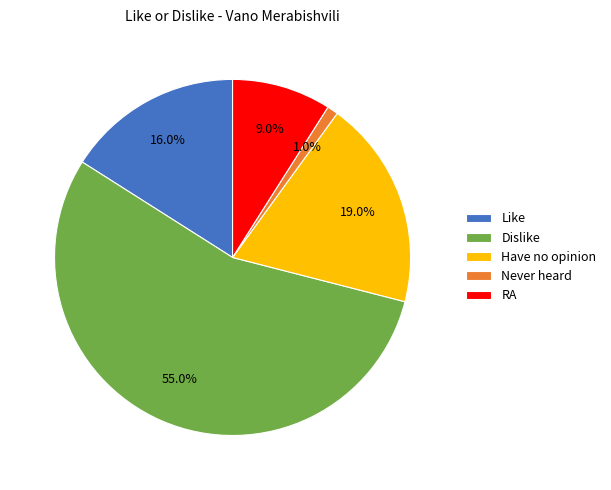

What percentage do Dislike and RA together represent?

64.0%